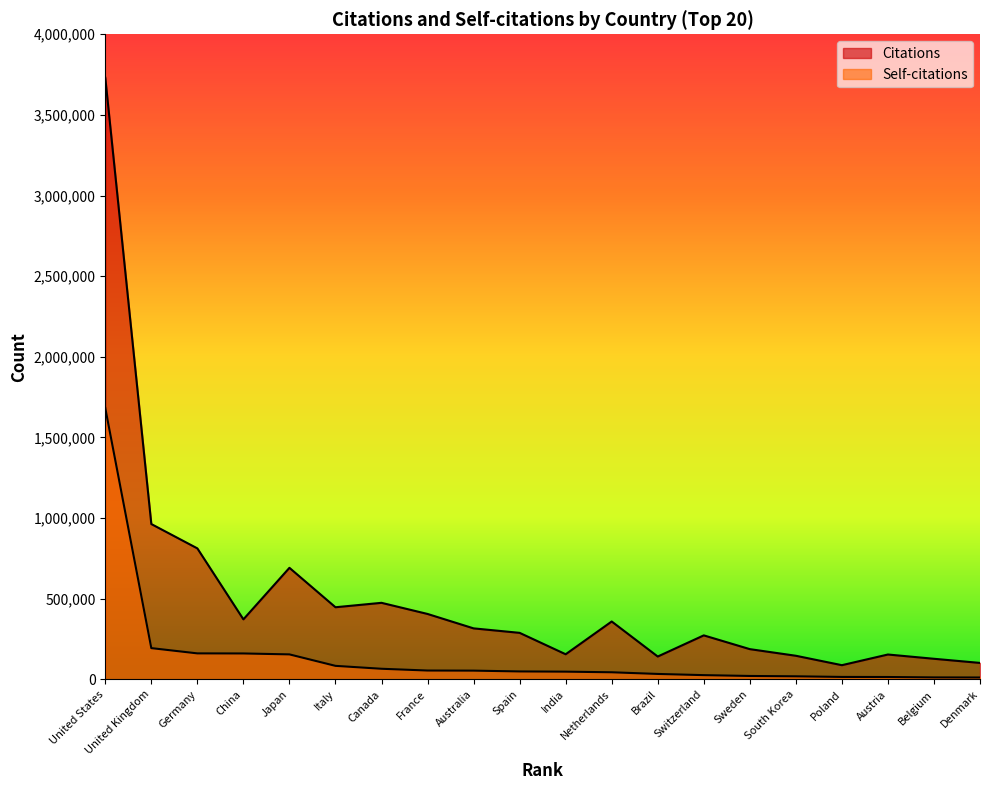

Which series has the widest spread of values?

Citations